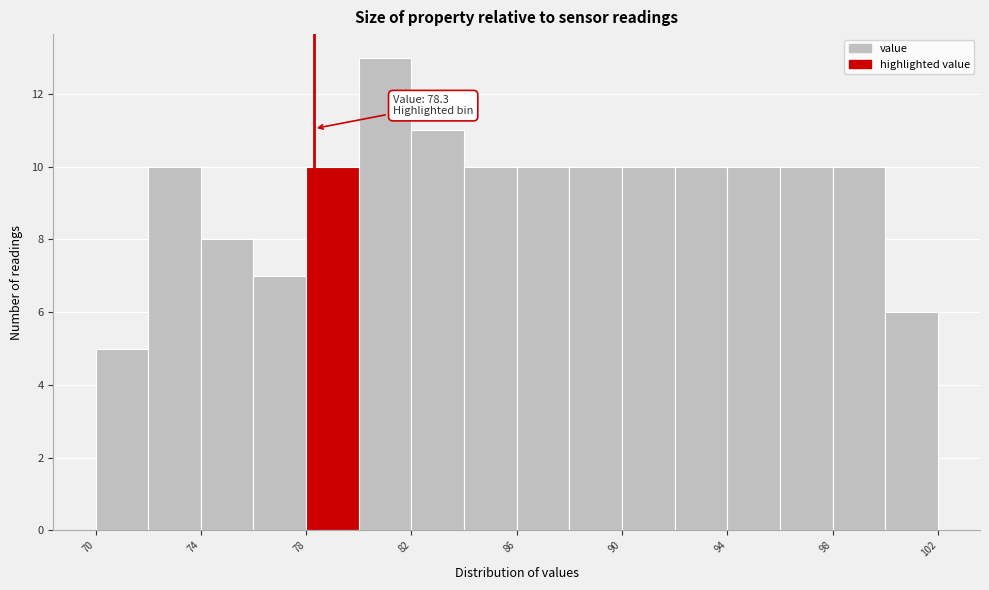

Over which range of the x-axis is the bar tallest?

80 to 82